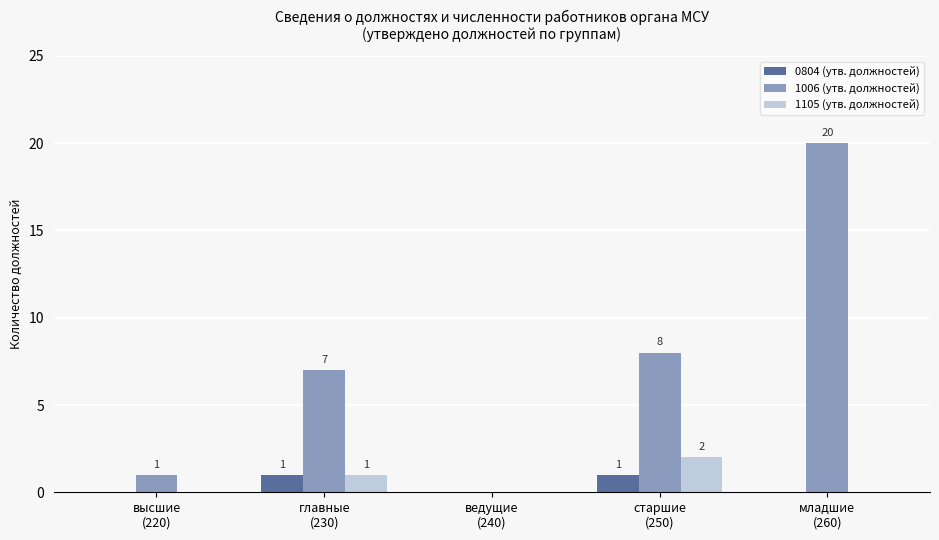

Which label corresponds to the largest value in the chart?

младшие
(260)